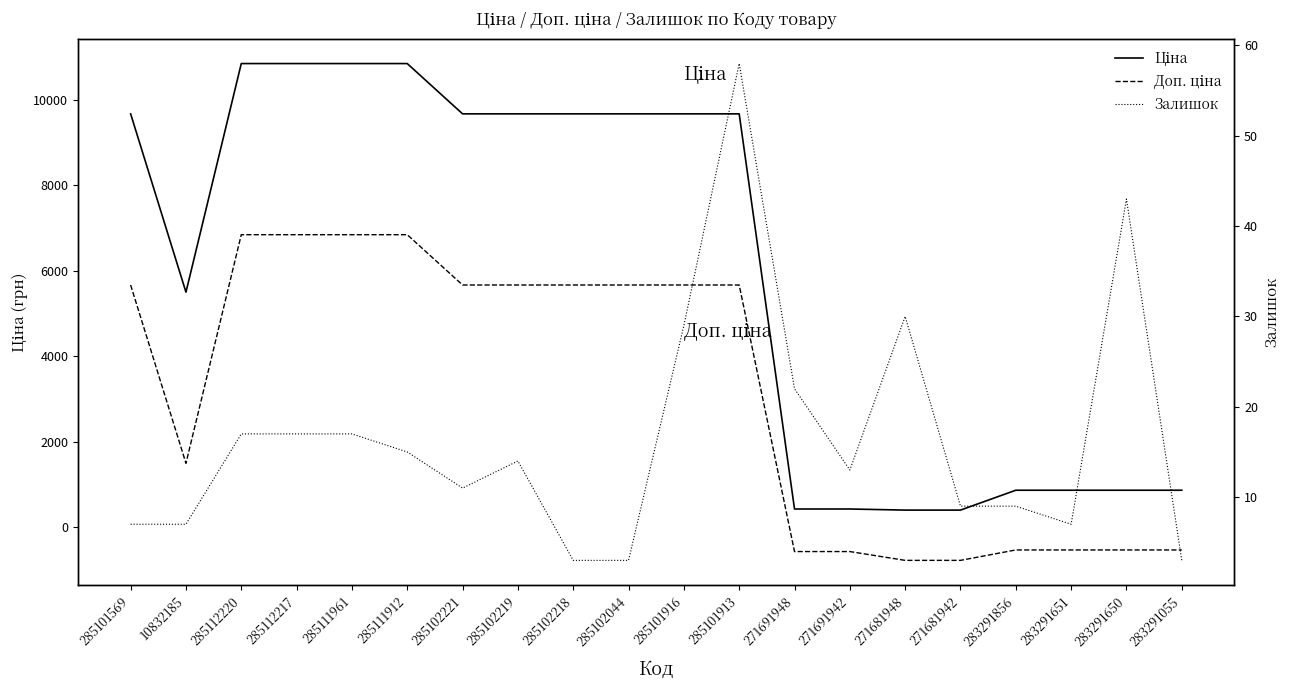

At which category is the sum across all series the highest?

285112220